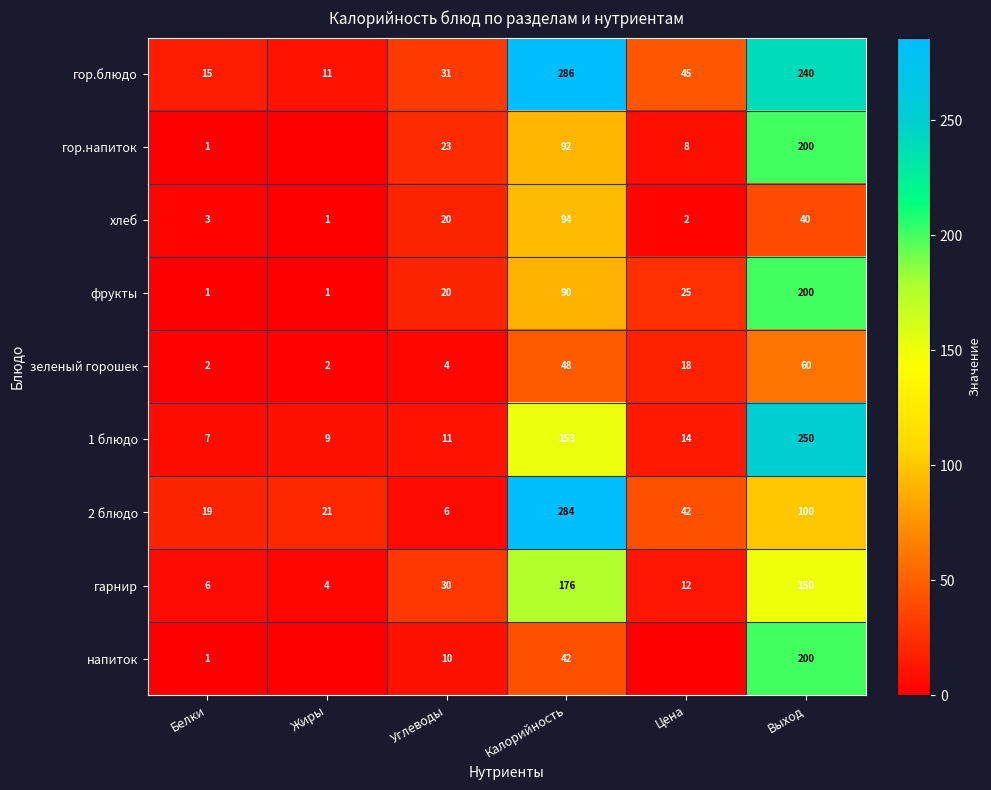

List the series in order of their peak value, lowest first.

зеленый горошек, хлеб, гарнир, гор.напиток, фрукты, напиток, 1 блюдо, 2 блюдо, гор.блюдо